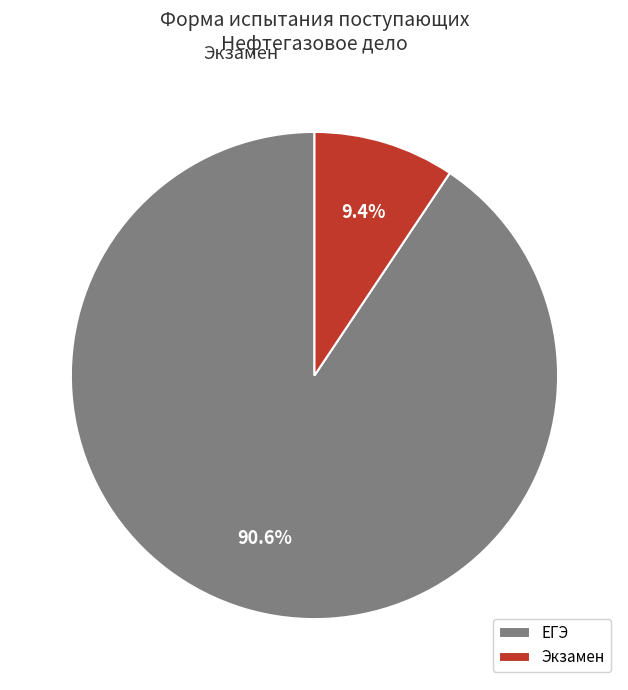

Is there any slice that represents more than half of the pie?

Yes